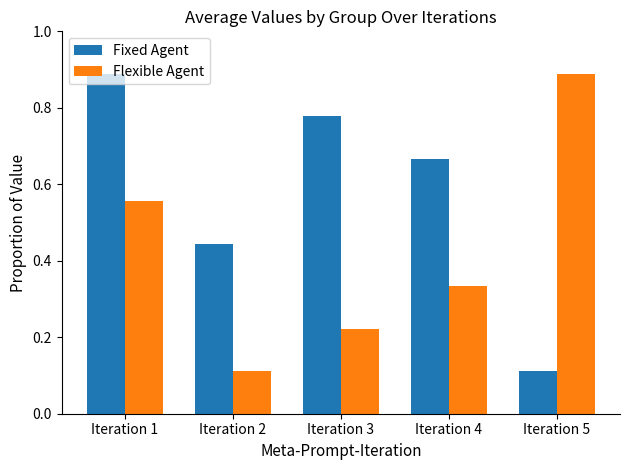

At which category is the sum across all series the highest?

Iteration 1